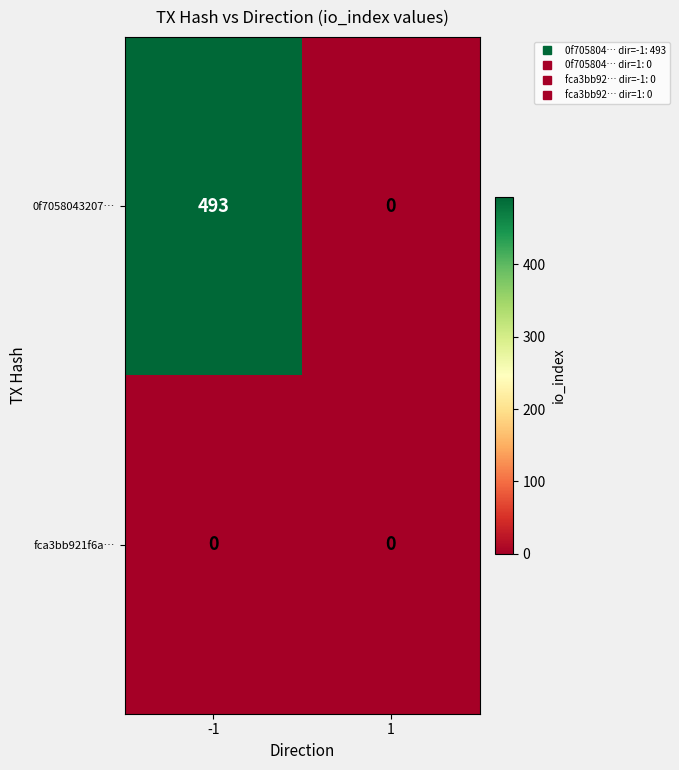

Count the number of categories in the chart.

2